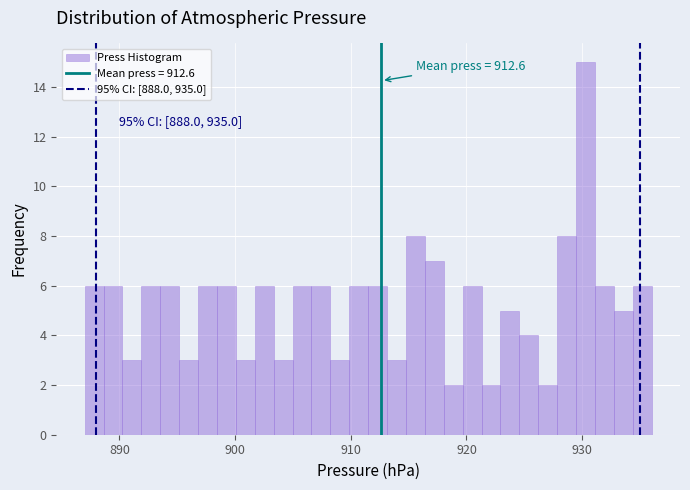

Around what value on the x-axis is the tallest bar? Give the approximate position of its centre, as read against the axis.

930